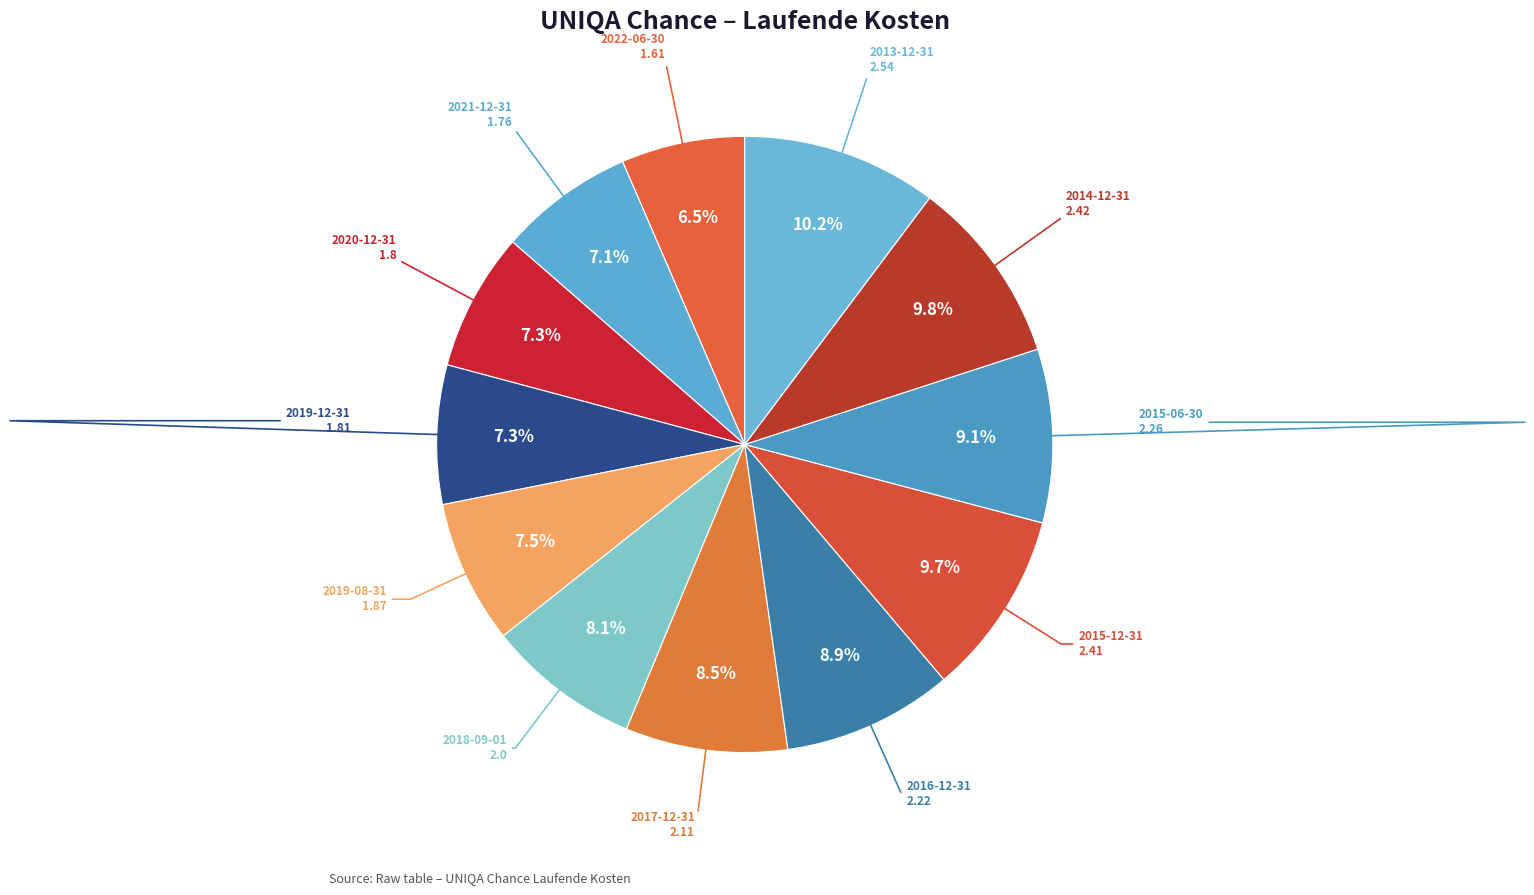

What is the ratio of the value at 2021-12-31 to the value at 2019-12-31?

1.0